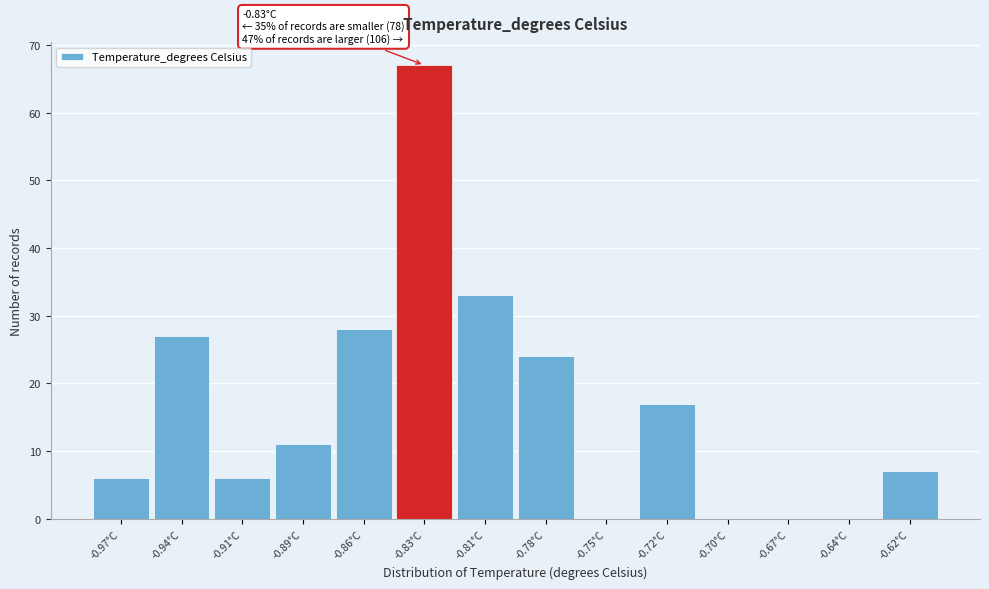

Reading left to right, transcribe all the data shown in this chart.

-0.97°C=6	-0.94°C=27	-0.91°C=6	-0.89°C=11	-0.86°C=28	-0.83°C=67	-0.81°C=33	-0.78°C=24	-0.75°C=0	-0.72°C=17	-0.70°C=0	-0.67°C=0	-0.64°C=0	-0.62°C=7